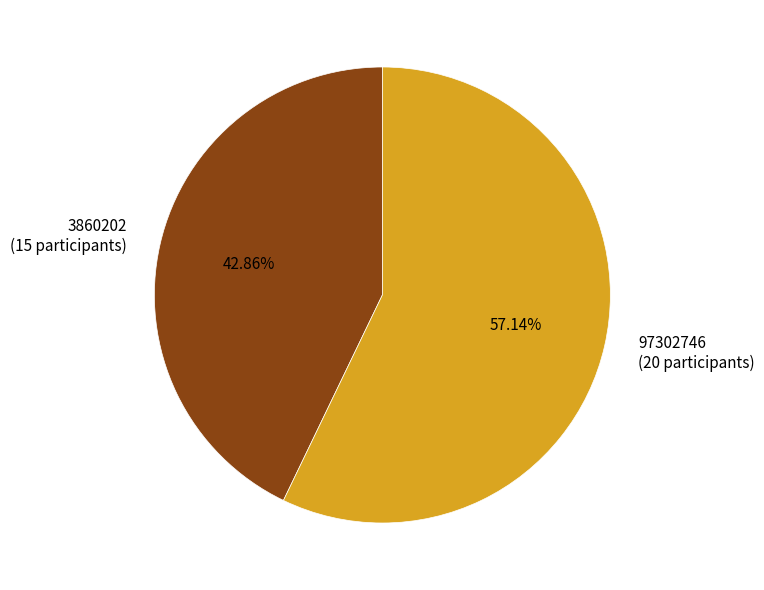

What percentage is the 97302746 slice, to the nearest percent?

57%